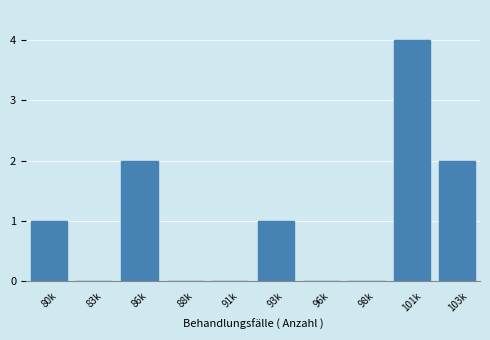

Reading left to right, extract all data points from this chart.

80k=1	83k=0	86k=2	88k=0	91k=0	93k=1	96k=0	98k=0	101k=4	103k=2